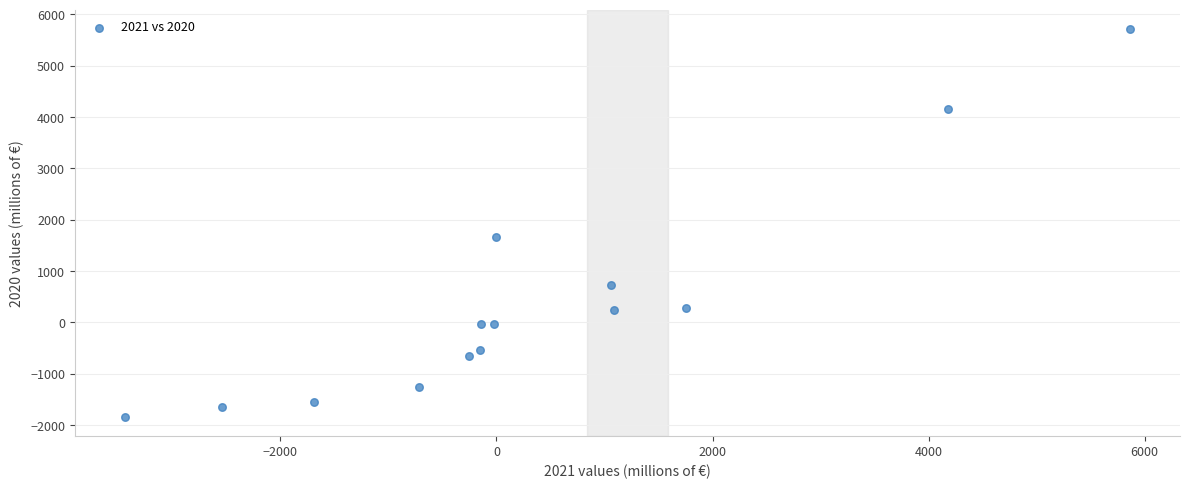

What Y value in the scatter plot is closest to 1938?

1655